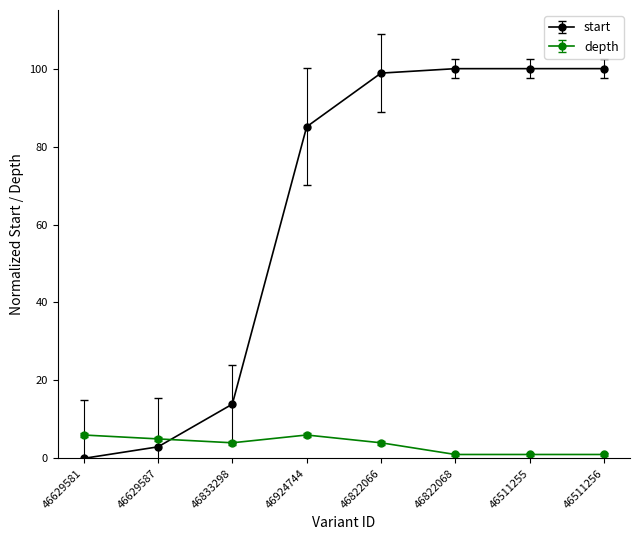

What is the value of the start point at the 7th from the left?

100.0